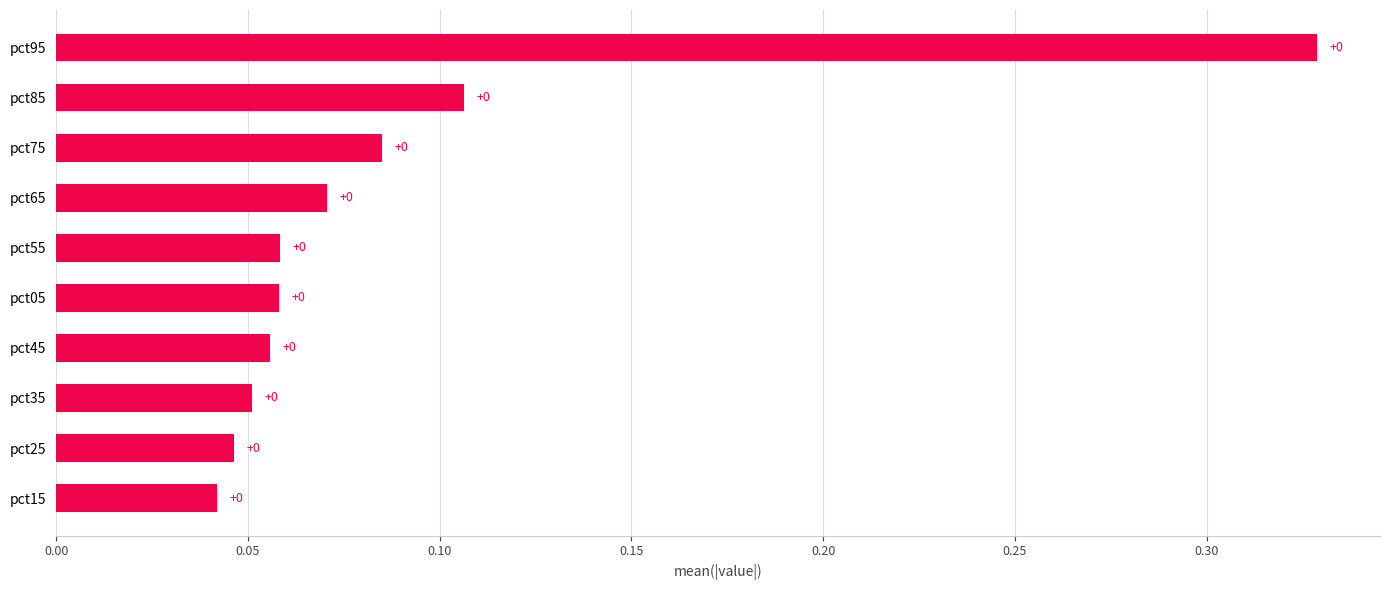

The chart shows a value of 0.0 at pct35. True or false?

False